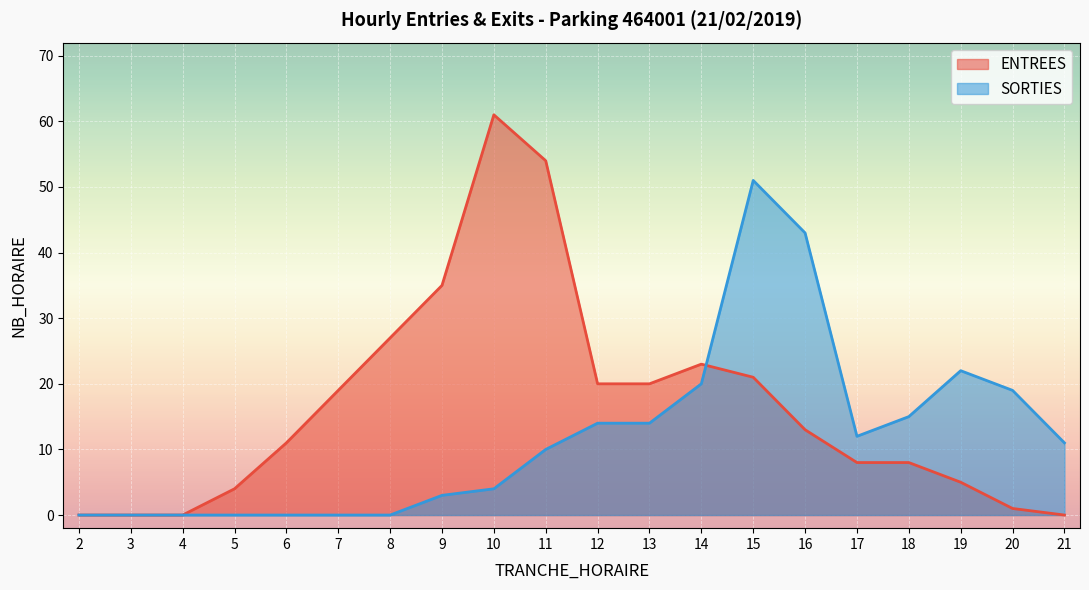

Between which two adjacent categories do ENTREES and SORTIES first intersect?

14 and 15